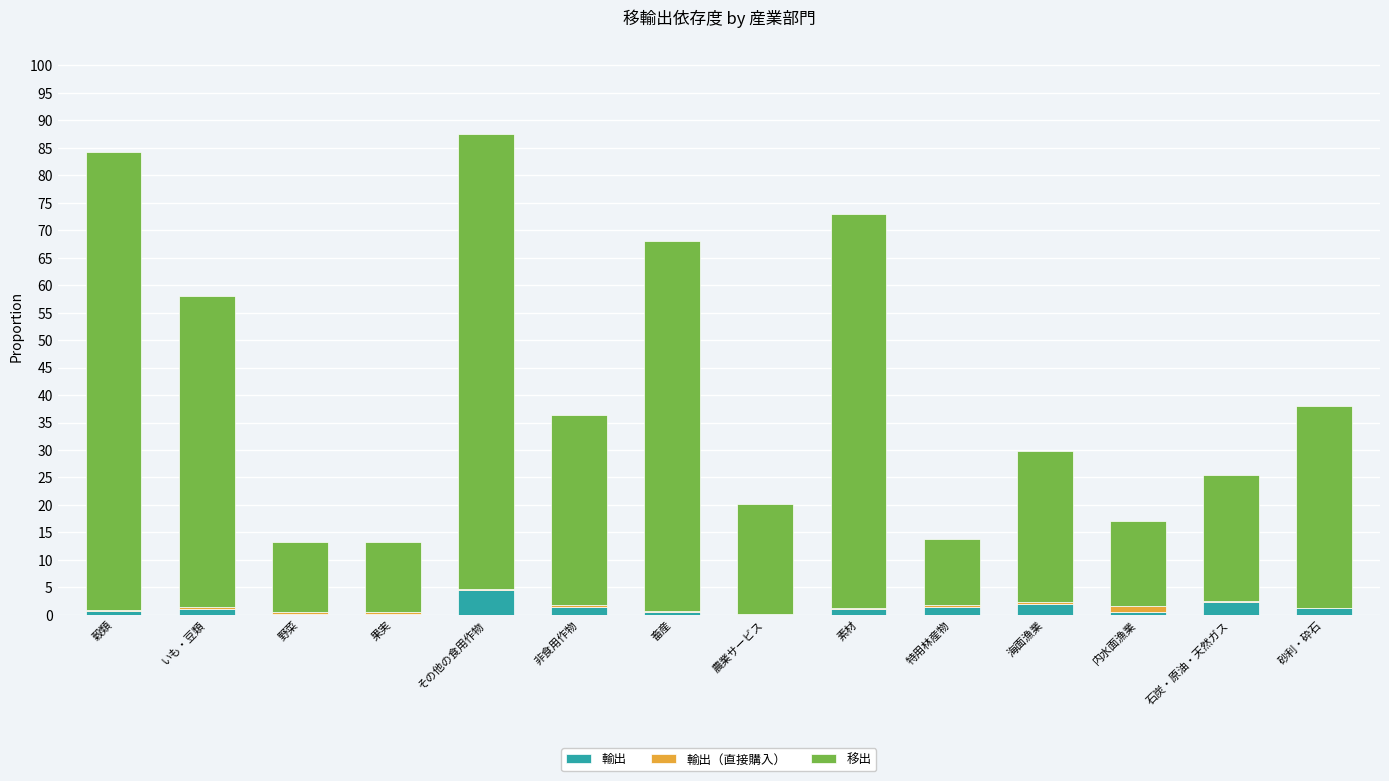

What position from the right is 特用林産物?

5